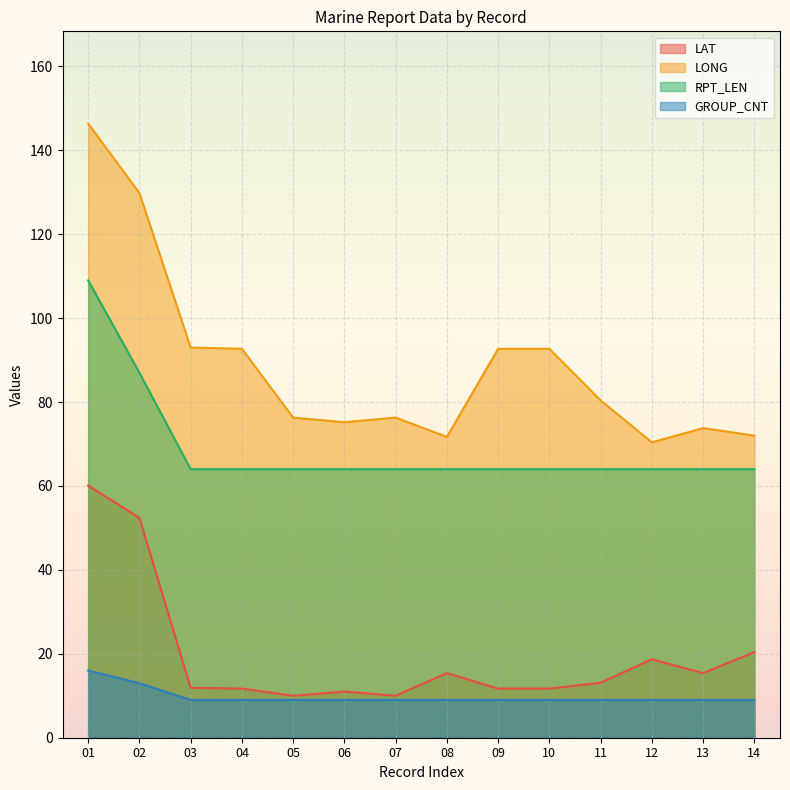

How many GROUP_CNT values are between 9 and 10?

12